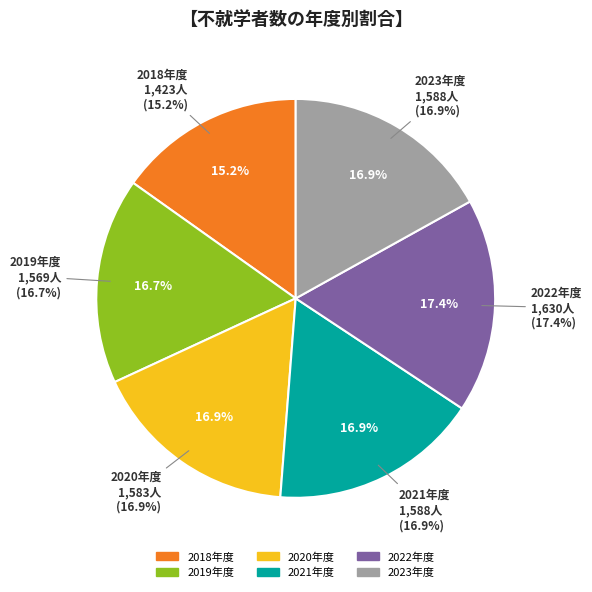

What is the ratio of the value at 2022 to the value at 2018?

1.1